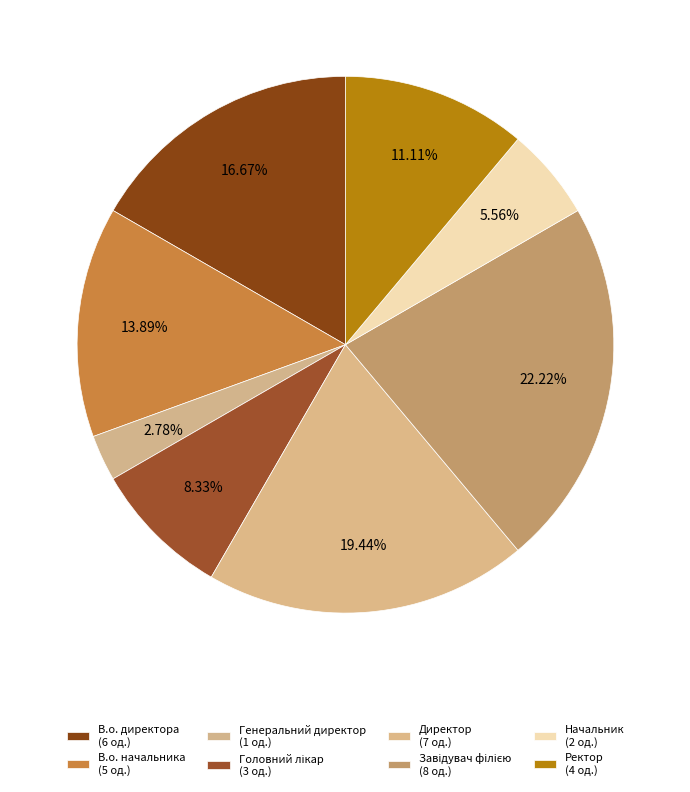

True or false: В.о. директора accounts for 27% of the total.

False